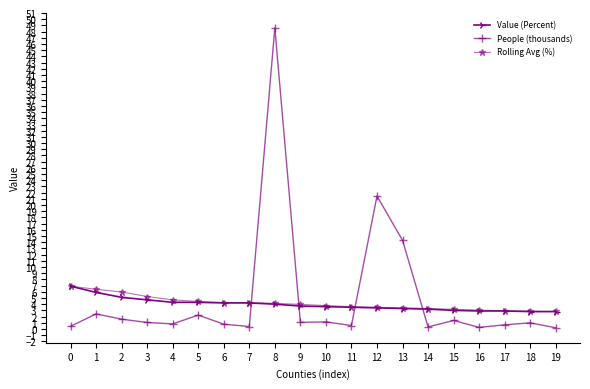

The value of Rolling Avg (%) at 3 is 5.2. True or false?

True